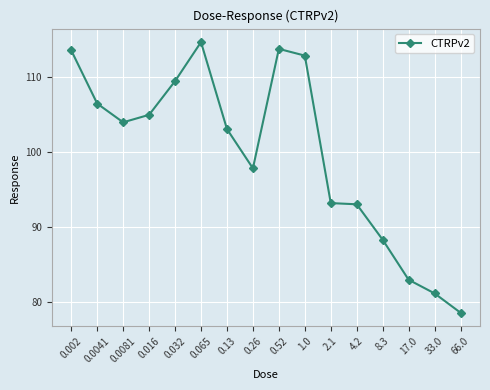

What is the change in value from 0.0081 to 33.0?

-22.8